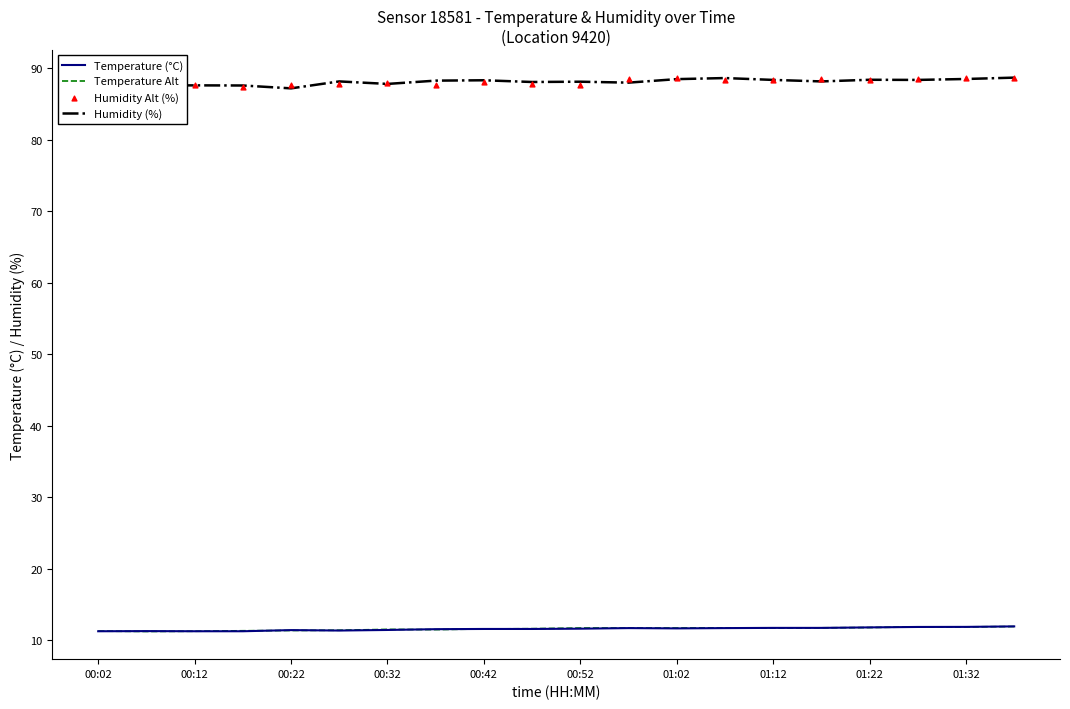

Which series has the widest spread of Y values?

Humidity (%)